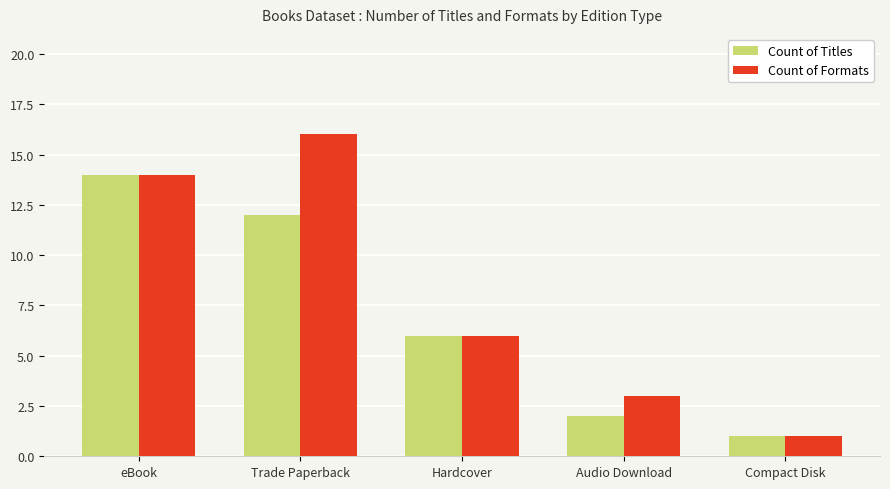

Is the value of Count of Titles at Trade Paperback greater than the value of Count of Formats at Trade Paperback?

No